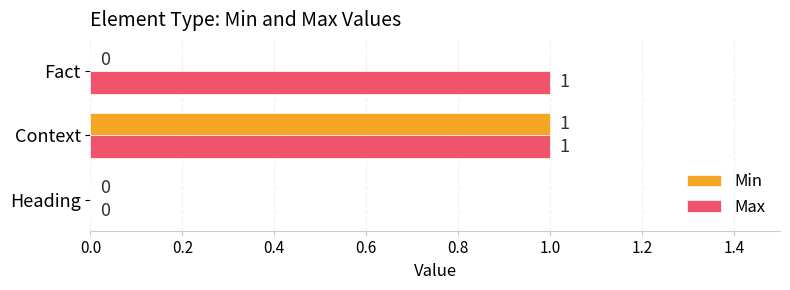

The value of Max at Heading is -1. True or false?

False